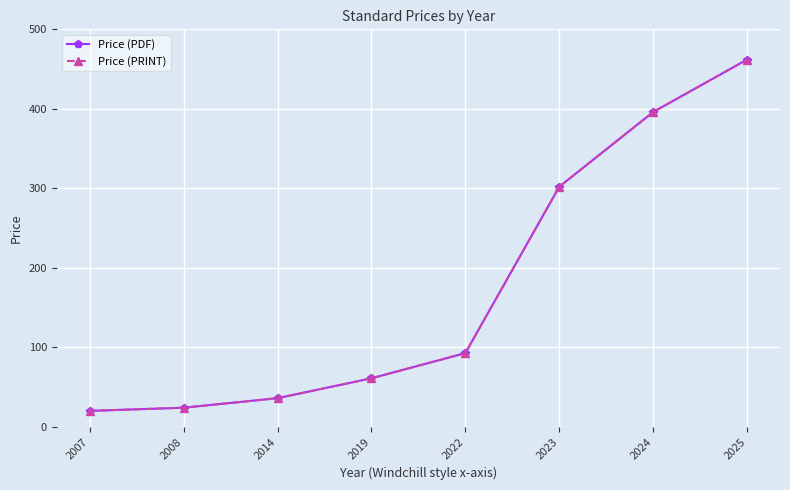

Does the chart have visible grid lines?

Yes